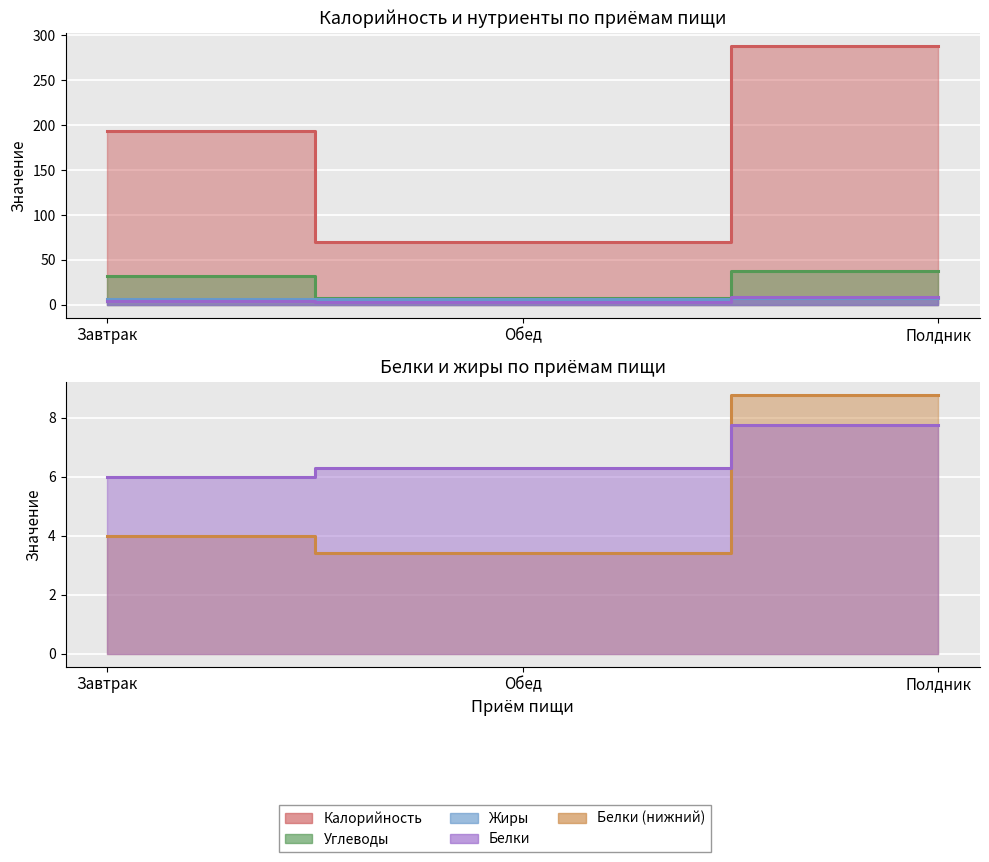

What is the average value of the Калорийность series?

184.0